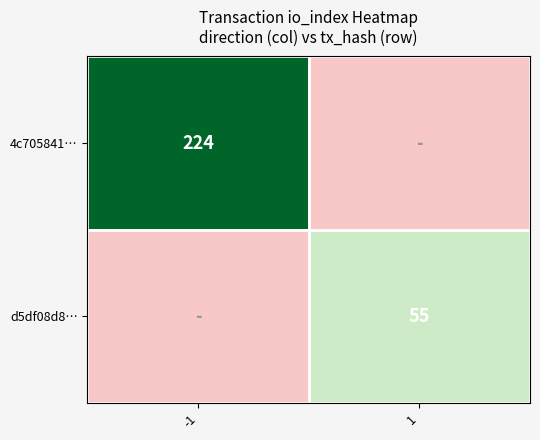

The value of 4c705841… at -1 is 293. True or false?

False